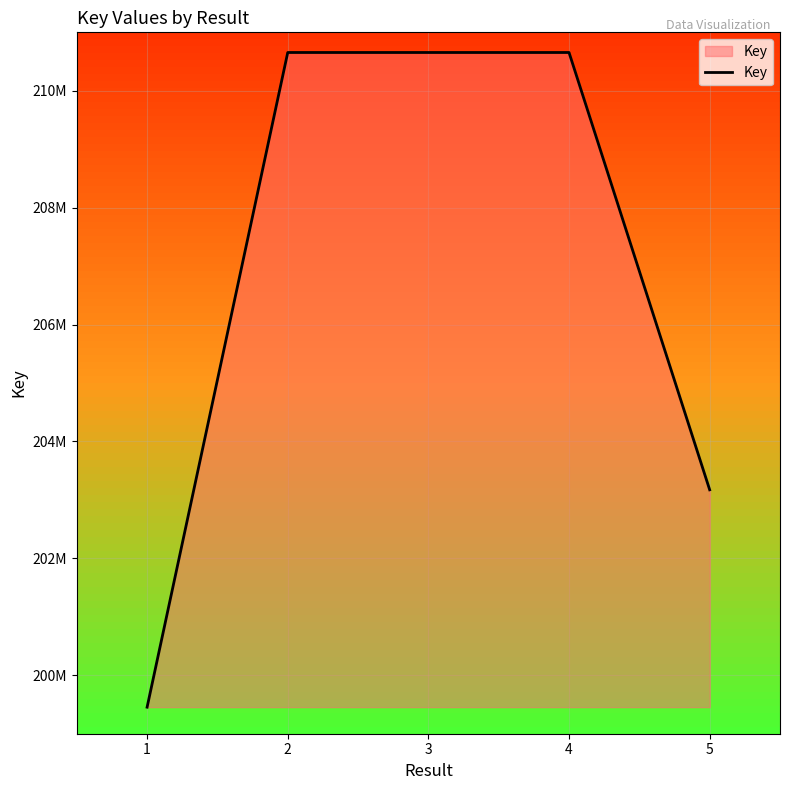

What is the value of the 4th point from the left?

210654959